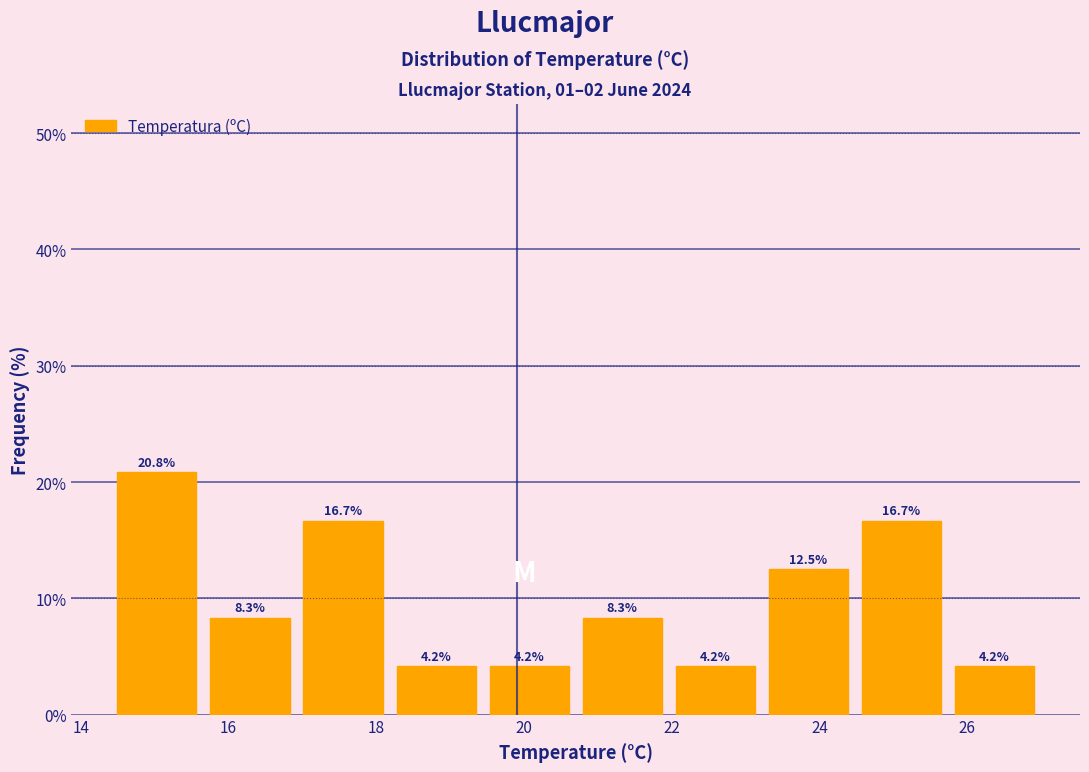

Reading left to right, list every bar in this chart as the range it spans on the x-axis followed by its height. The bar edges are not printed on the chart, so give them approximately, as read against the axis.

14.40 to 15.66: 20.8
15.66 to 16.92: 8.3
16.92 to 18.18: 16.7
18.18 to 19.44: 4.2
19.44 to 20.70: 4.2
20.70 to 21.96: 8.3
21.96 to 23.22: 4.2
23.22 to 24.48: 12.5
24.48 to 25.74: 16.7
25.74 to 27.00: 4.2